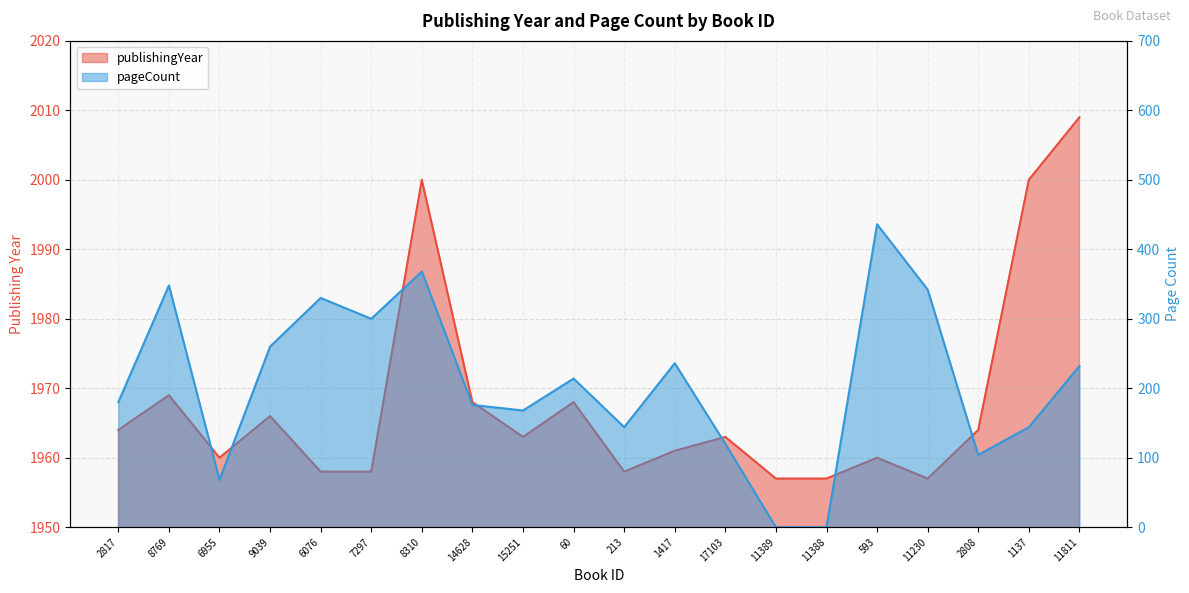

Which series has the largest range (max minus min)?

pageCount